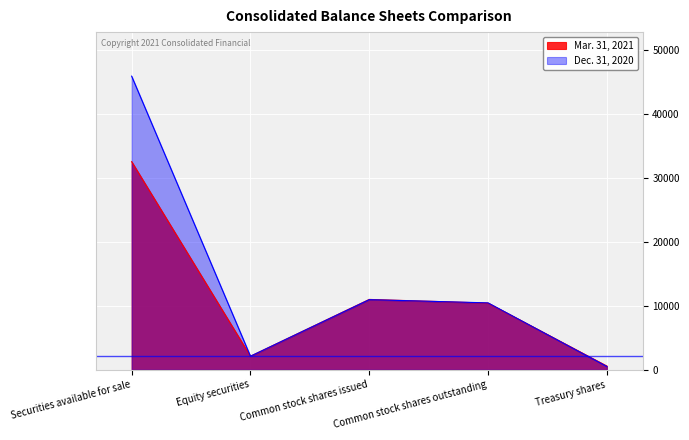

At which label is Mar. 31, 2021 closest to 16561?

Common stock shares issued